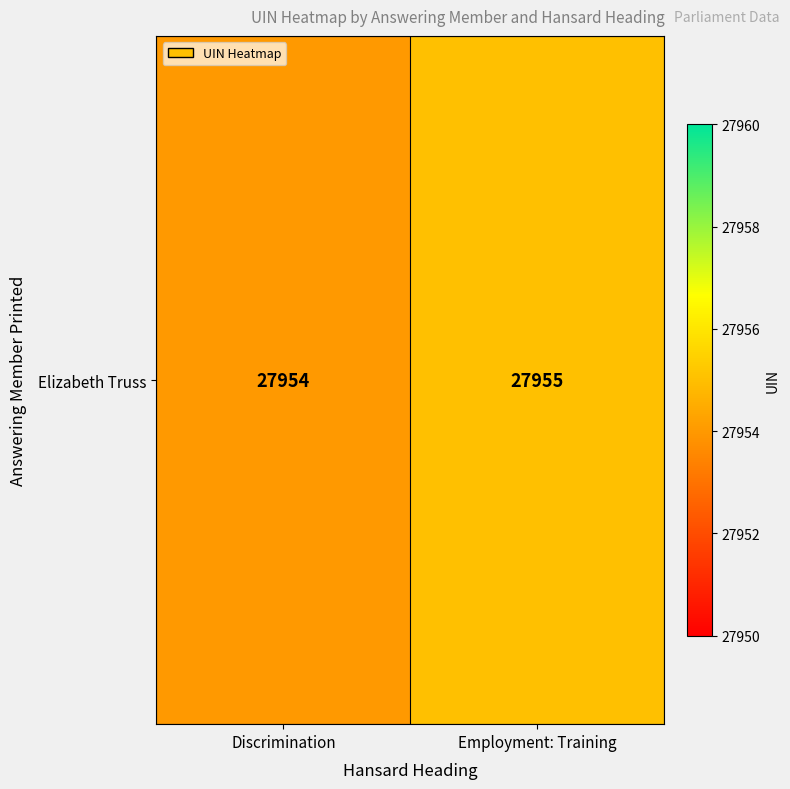

Where is the data nearest to the value 27954?

Discrimination